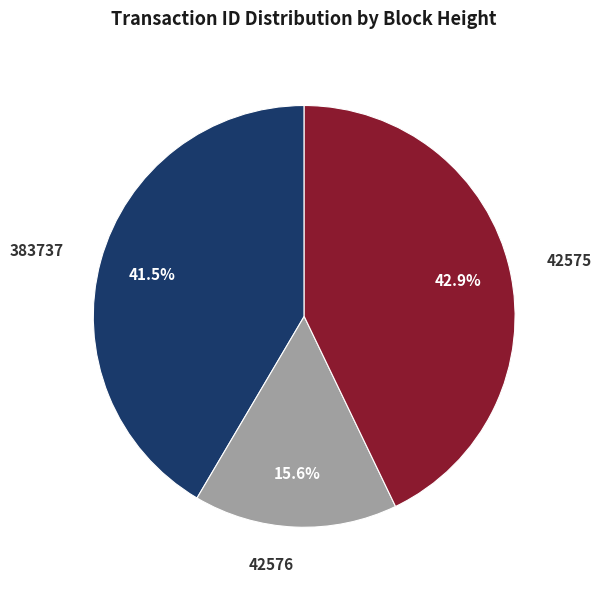

What percentage is NOT represented by 42576?

84.4%